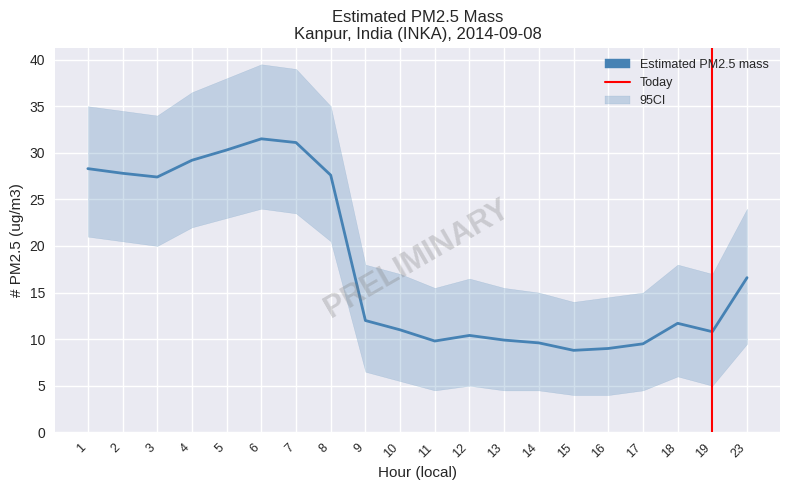

Reading left to right, list all the values displayed in this chart.

Estimated PM2.5 mass: 1=28.3	2=27.8	3=27.4	4=29.2	5=30.3	6=31.5	7=31.1	8=27.6	9=12.0	10=11.0	11=9.8	12=10.4	13=9.9	14=9.6	15=8.8	16=9.0	17=9.5	18=11.7	19=10.8	23=16.6
ci_upper: 1=35.0	2=34.5	3=34.0	4=36.5	5=38.0	6=39.5	7=39.0	8=35.0	9=18.0	10=17.0	11=15.5	12=16.5	13=15.5	14=15.0	15=14.0	16=14.5	17=15.0	18=18.0	19=17.0	23=24.0
ci_lower: 1=21.0	2=20.5	3=20.0	4=22.0	5=23.0	6=24.0	7=23.5	8=20.5	9=6.5	10=5.5	11=4.5	12=5.0	13=4.5	14=4.5	15=4.0	16=4.0	17=4.5	18=6.0	19=5.0	23=9.5